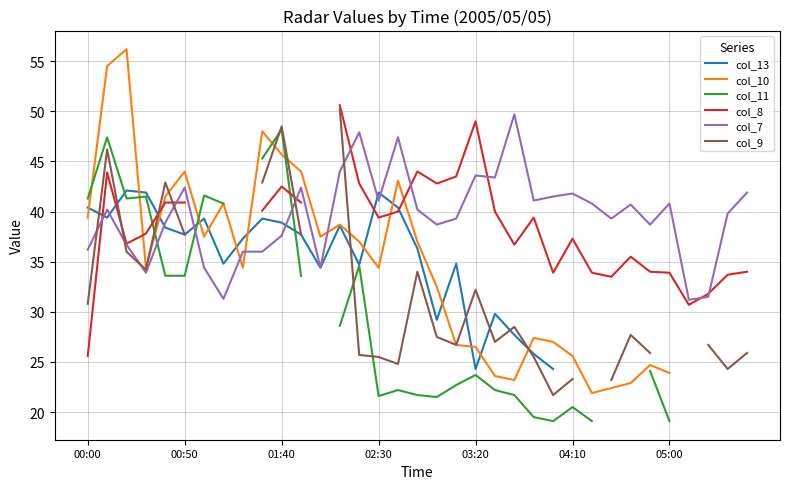

Is it true that col_7 equals 37.6 at 01:40?

True